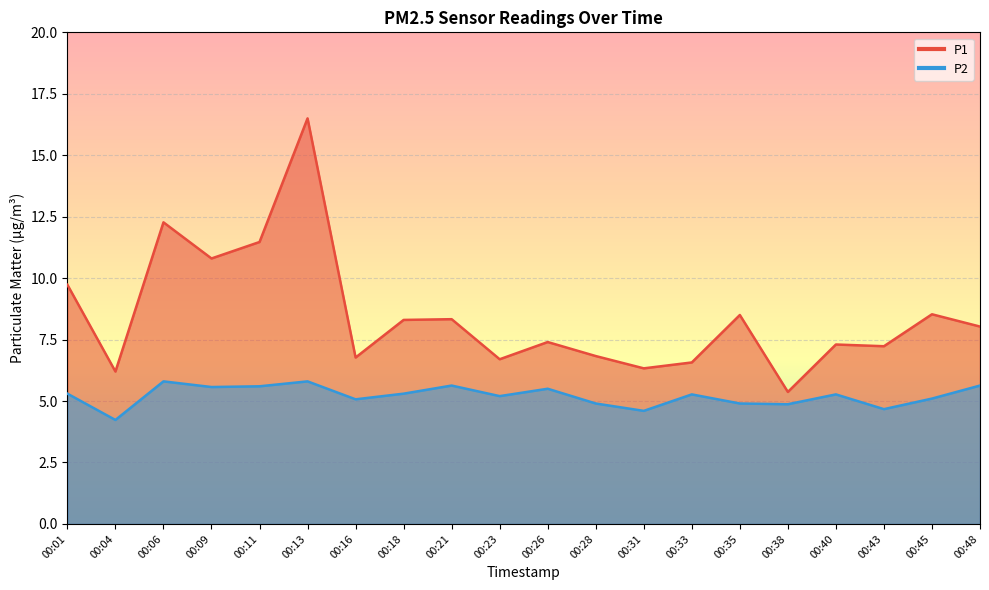

How many interior local valleys does the P1 series have?

7